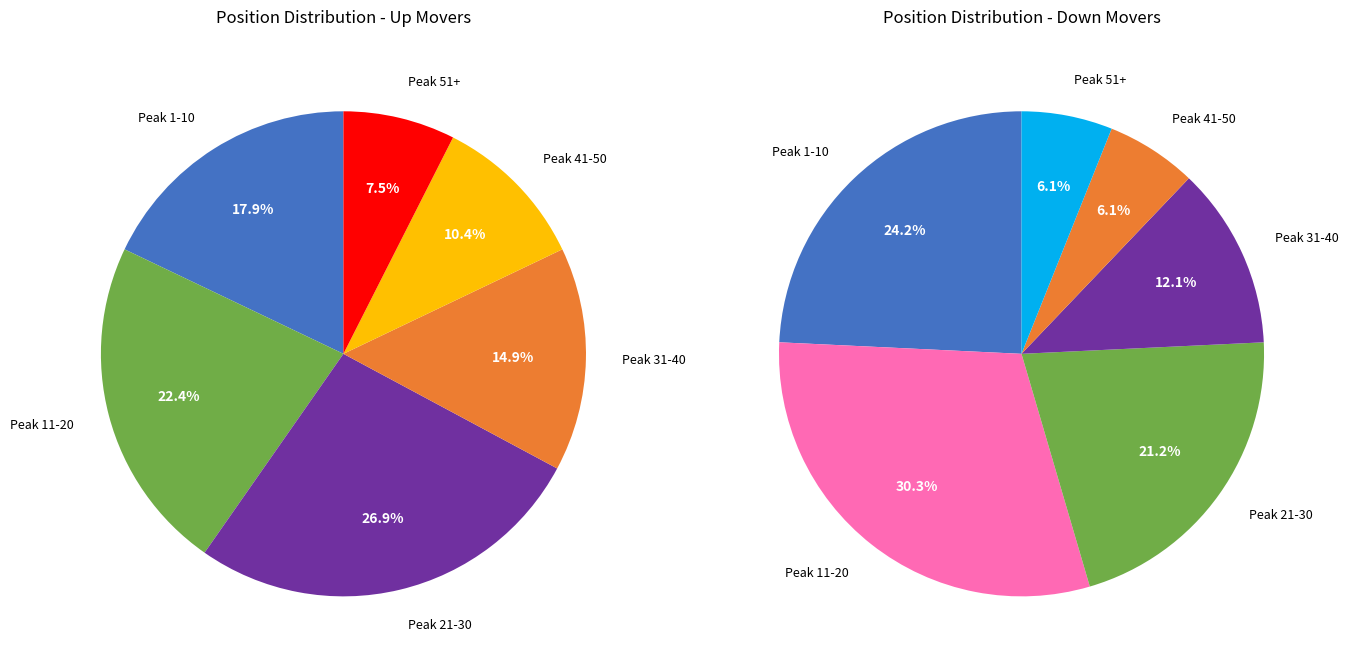

What is the ratio of the value at down to the value at up?

0.5